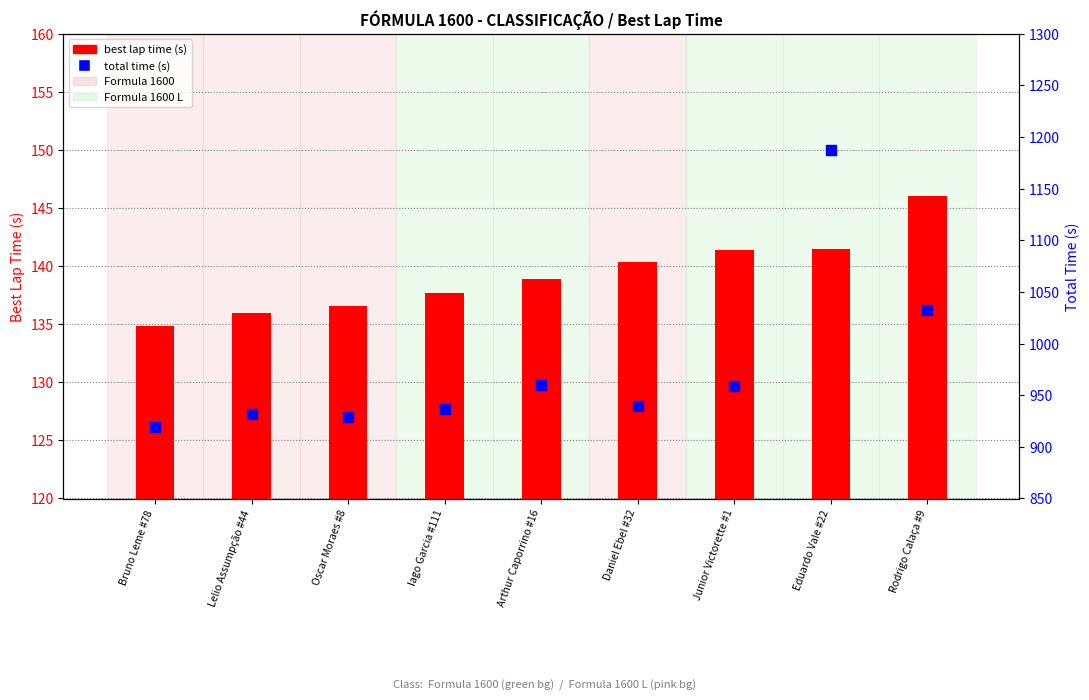

Which series reaches the maximum Y coordinate?

total time (s)